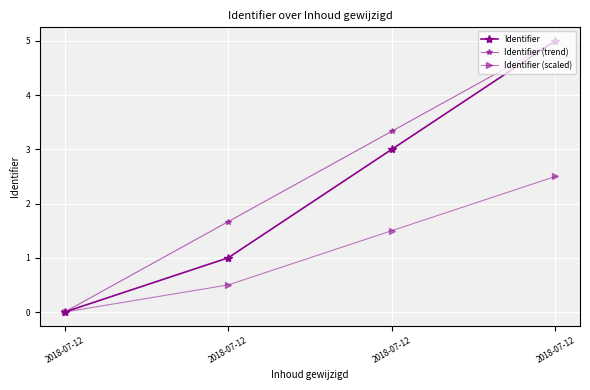

Rank the categories by Identifier (trend) value from highest to lowest.

2018-07-12, 2018-07-12, 2018-07-12, 2018-07-12